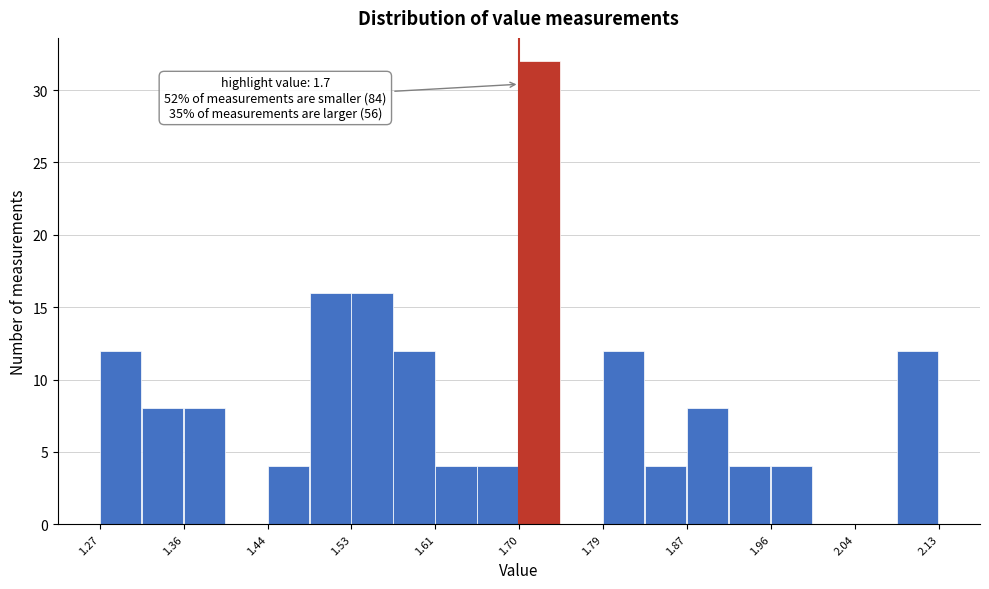

Which range on the x-axis has the tallest bar?

1.700 to 1.743